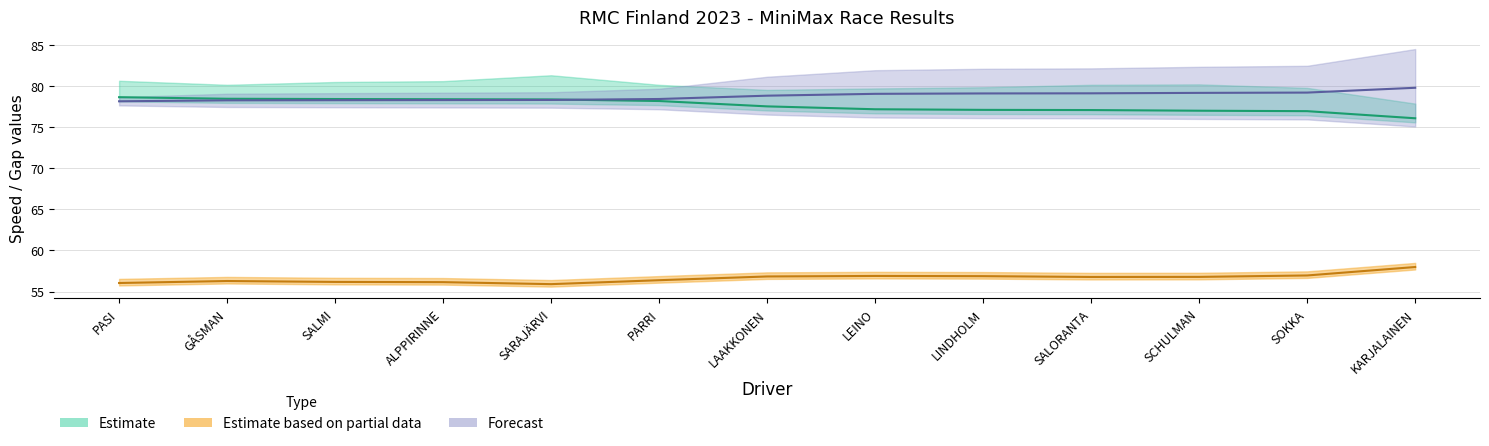

How many lines are shown in the chart?

3